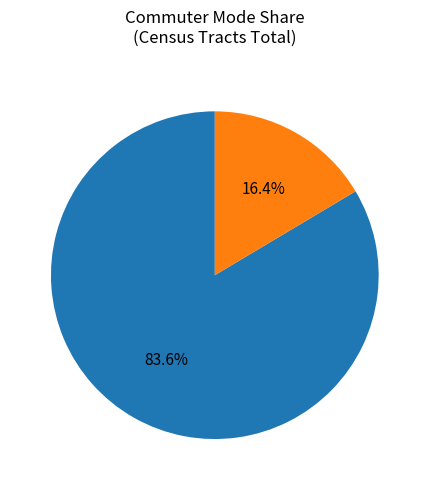

Is there any slice that represents more than half of the pie?

Yes